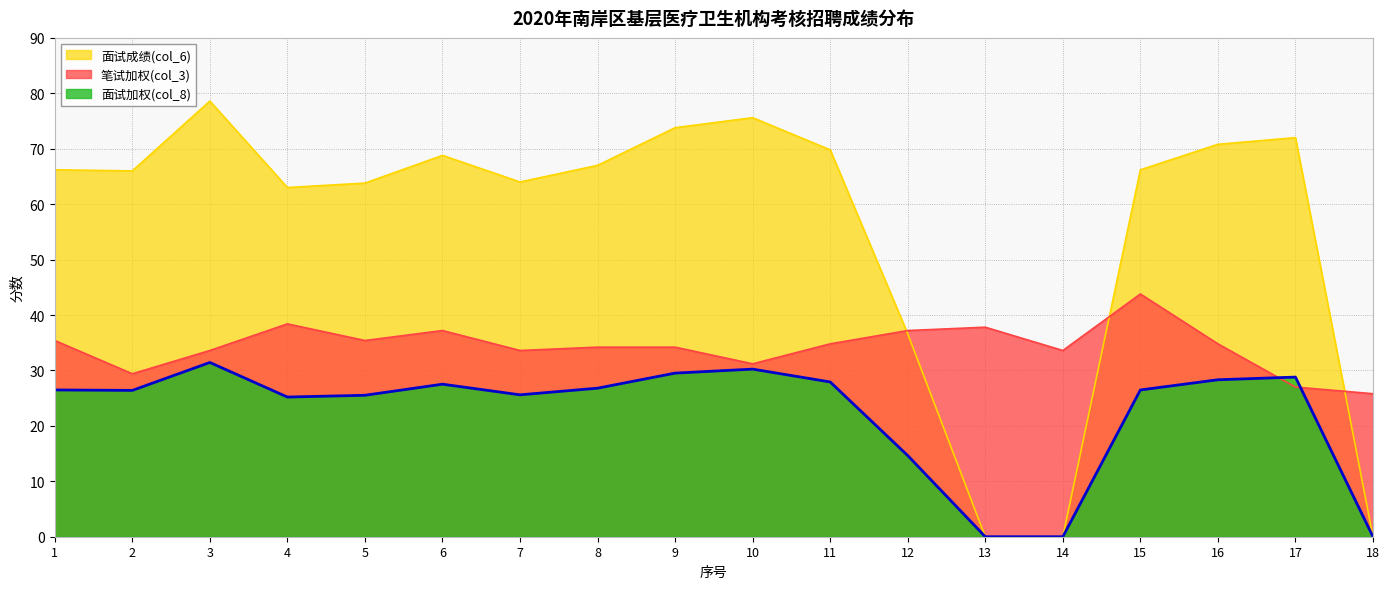

Reading left to right, what are all the values shown in this chart?

面试成绩(col_6): 66.2	66.0	78.6	63.0	63.8	68.8	64.0	67.0	73.8	75.6	69.8	36.6	0.0	0.0	66.2	70.8	72.0	0.0
笔试加权(col_3): 35.4	29.4	33.6	38.4	35.4	37.2	33.6	34.2	34.2	31.2	34.8	37.2	37.8	33.6	43.8	34.8	27.0	25.8
面试加权(col_8): 26.5	26.4	31.4	25.2	25.5	27.5	25.6	26.8	29.5	30.2	27.9	14.6	0.0	0.0	26.5	28.3	28.8	0.0